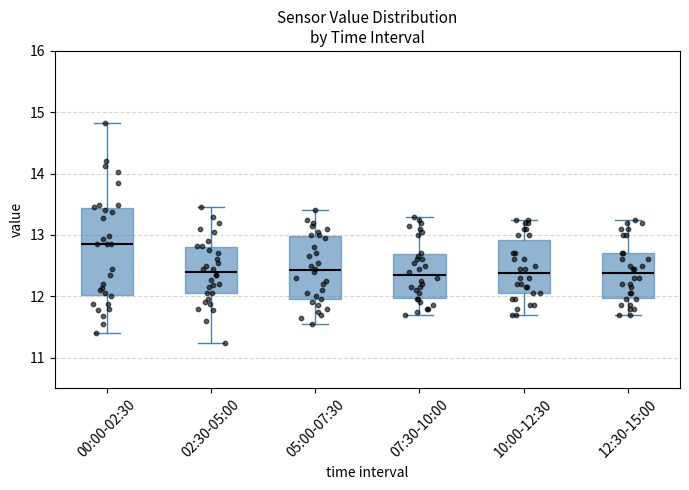

Reading left to right, read every box against the y-axis: the position of its median line, the range the box covers, and the ends of its whiskers. The values are not printed on the chart, so give them approximately, as read against the axis.

00:00-02:30: median 12.9, box 12.0 to 13.4, whiskers 11.4 to 14.8
02:30-05:00: median 12.4, box 12.1 to 12.8, whiskers 11.2 to 13.5
05:00-07:30: median 12.4, box 12.0 to 13.0, whiskers 11.6 to 13.4
07:30-10:00: median 12.4, box 12.0 to 12.7, whiskers 11.7 to 13.3
10:00-12:30: median 12.4, box 12.1 to 12.9, whiskers 11.7 to 13.3
12:30-15:00: median 12.4, box 12.0 to 12.7, whiskers 11.7 to 13.3